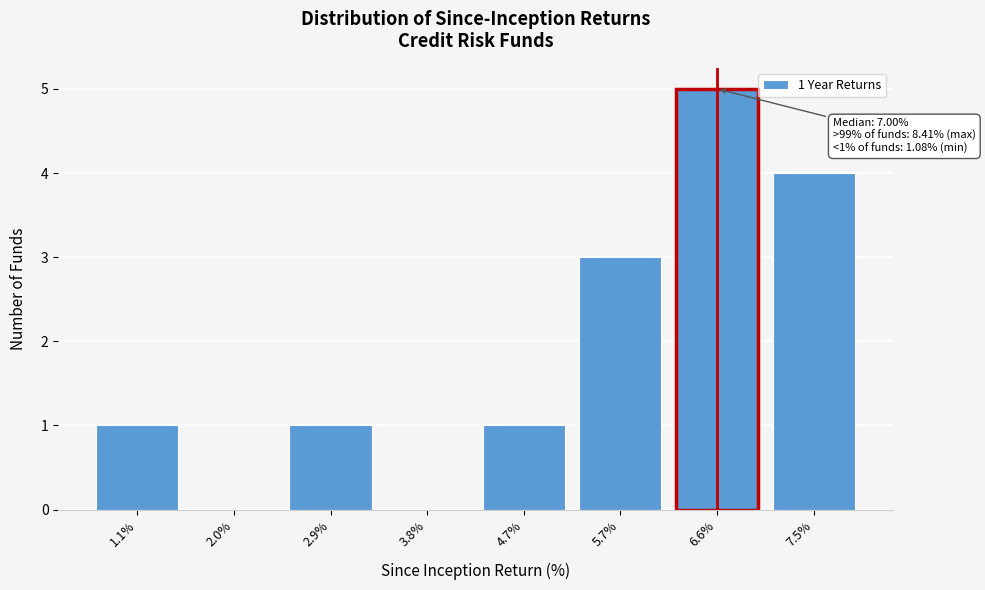

Reading right to left, what are all the values shown in this chart?

7.5%=4	6.6%=5	5.7%=3	4.7%=1	3.8%=0	2.9%=1	2.0%=0	1.1%=1